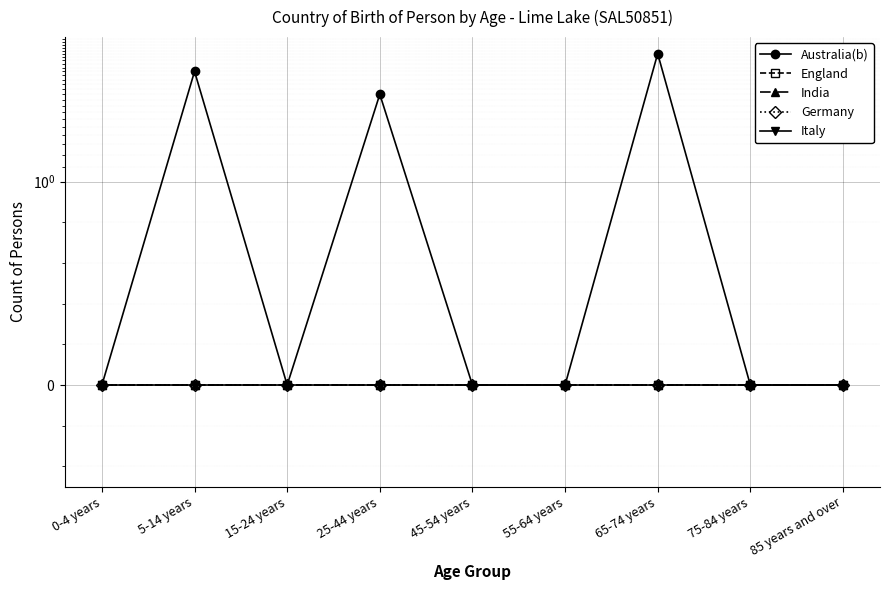

What is the total value across all series at 5-14 years?

4